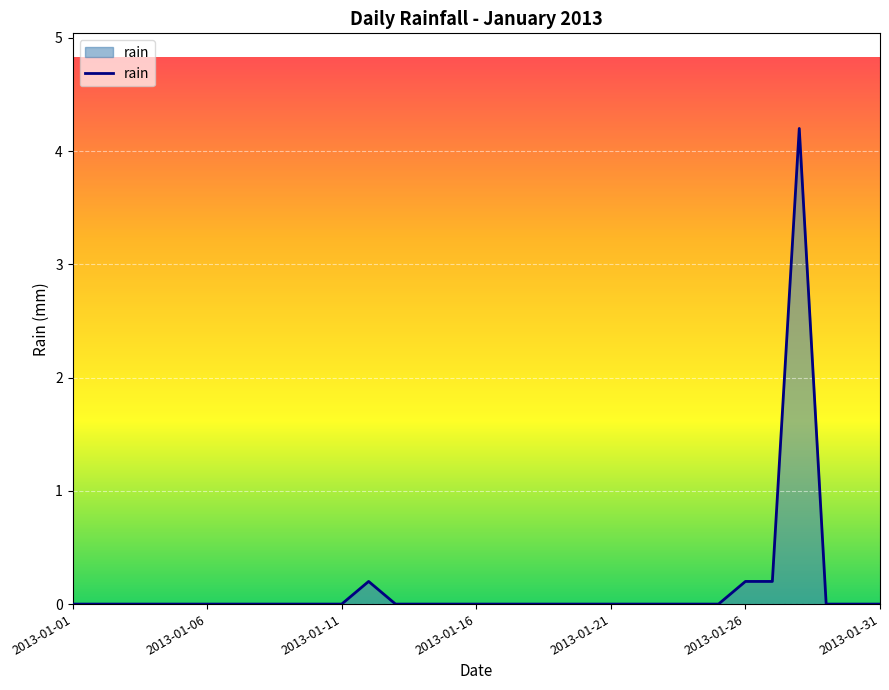

How many lines are shown in the chart?

1